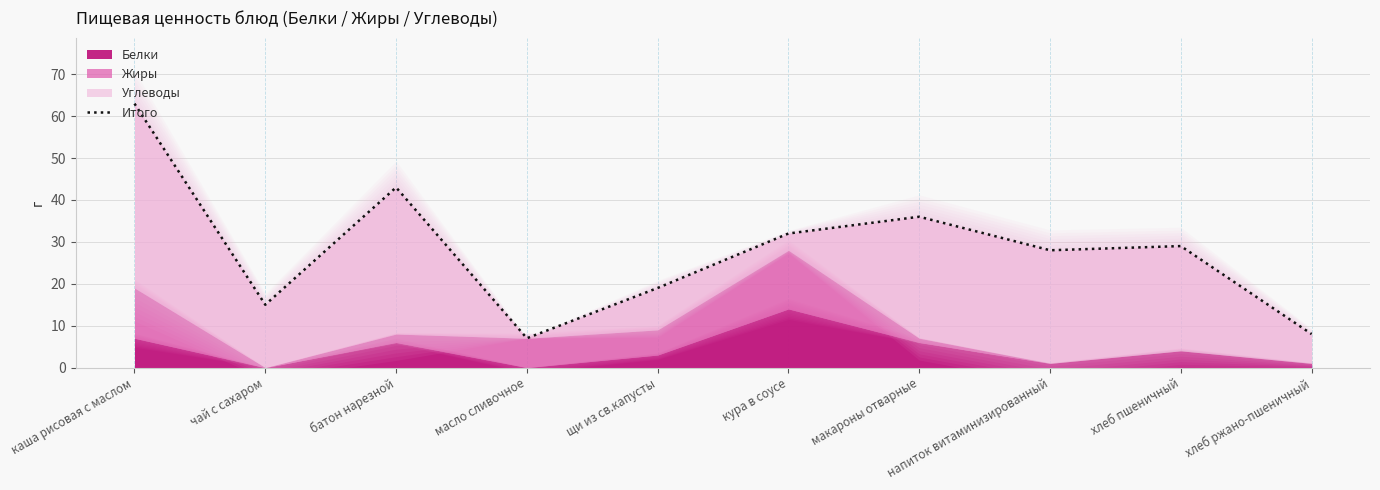

What is the difference between the values at каша рисовая с маслом and батон нарезной?

20